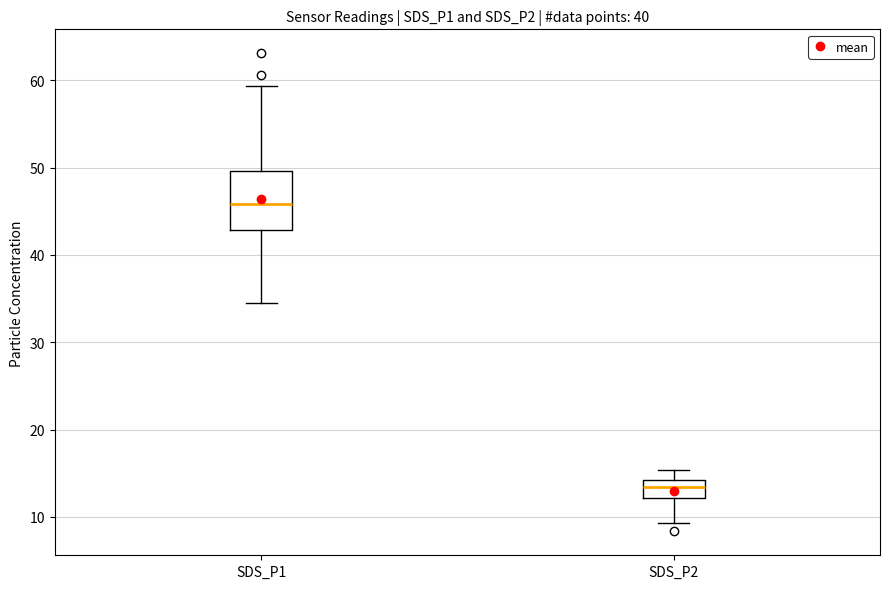

Reading left to right, read every box against the y-axis: the position of its median line, the range the box covers, and the ends of its whiskers. The values are not printed on the chart, so give them approximately, as read against the axis.

SDS_P1: median 46, box 43 to 50, whiskers 35 to 59
SDS_P2: median 13, box 12 to 14, whiskers 9 to 15